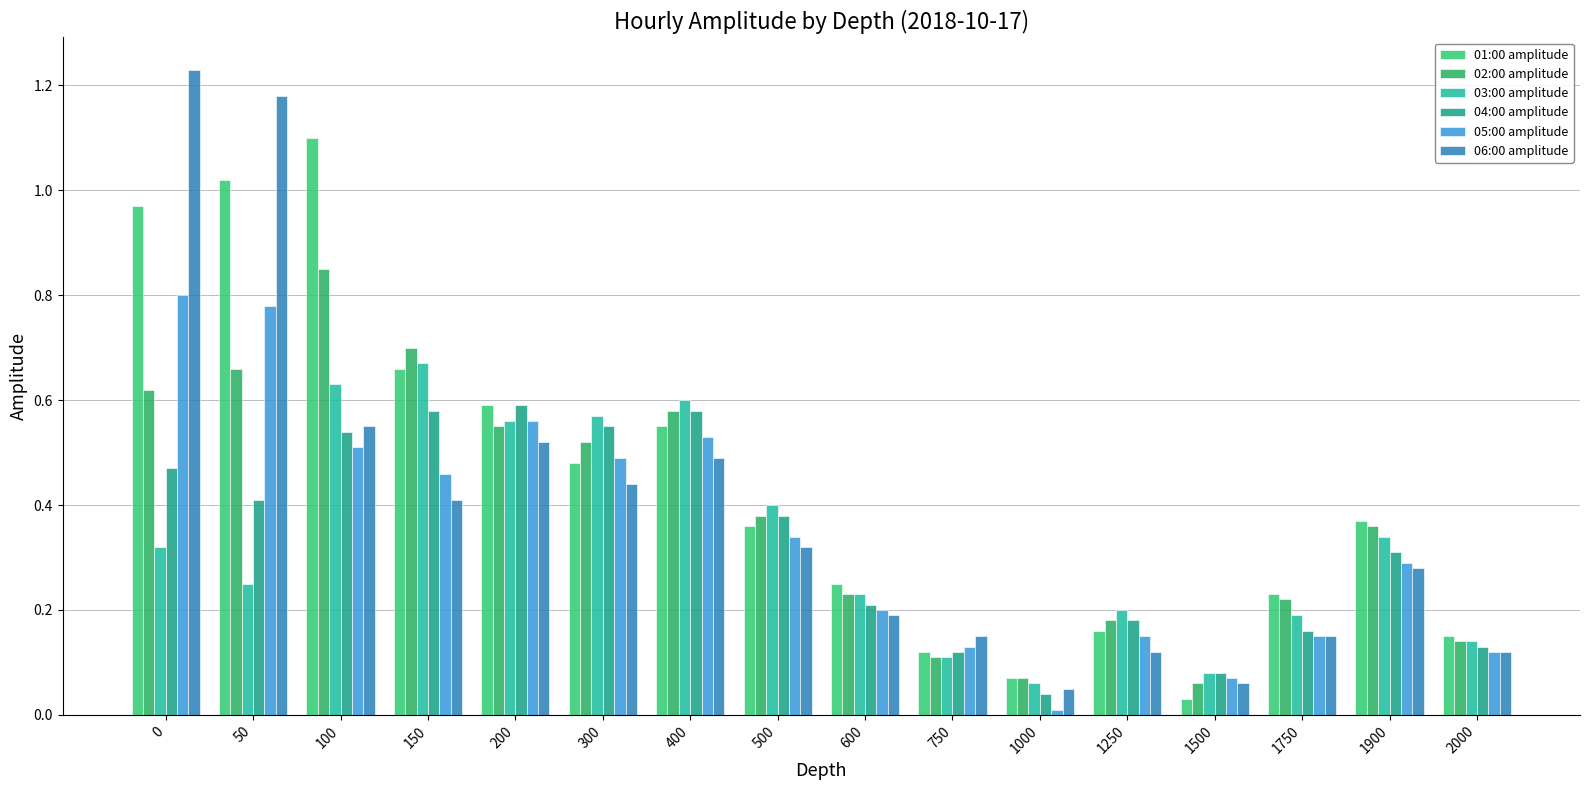

What is the difference between the second highest and minimum values in the 05:00 amplitude series?

0.8